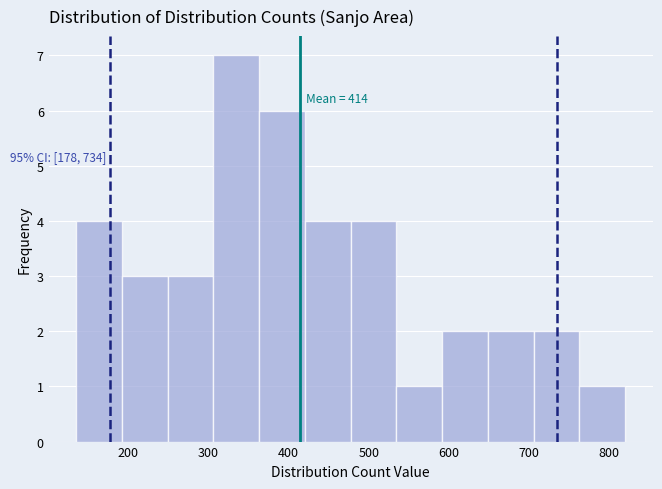

Over which range of the x-axis is the bar tallest?

310 to 360